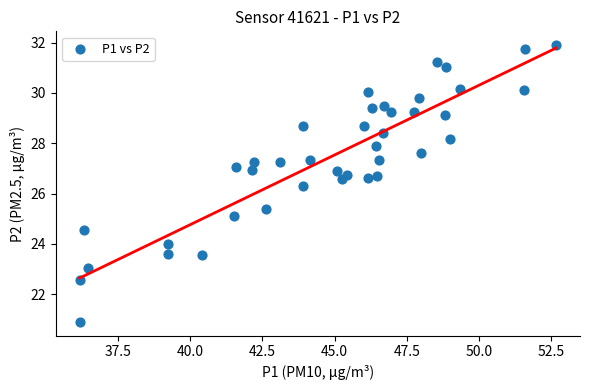

What Y value in the scatter plot is closest to 26?

26.3